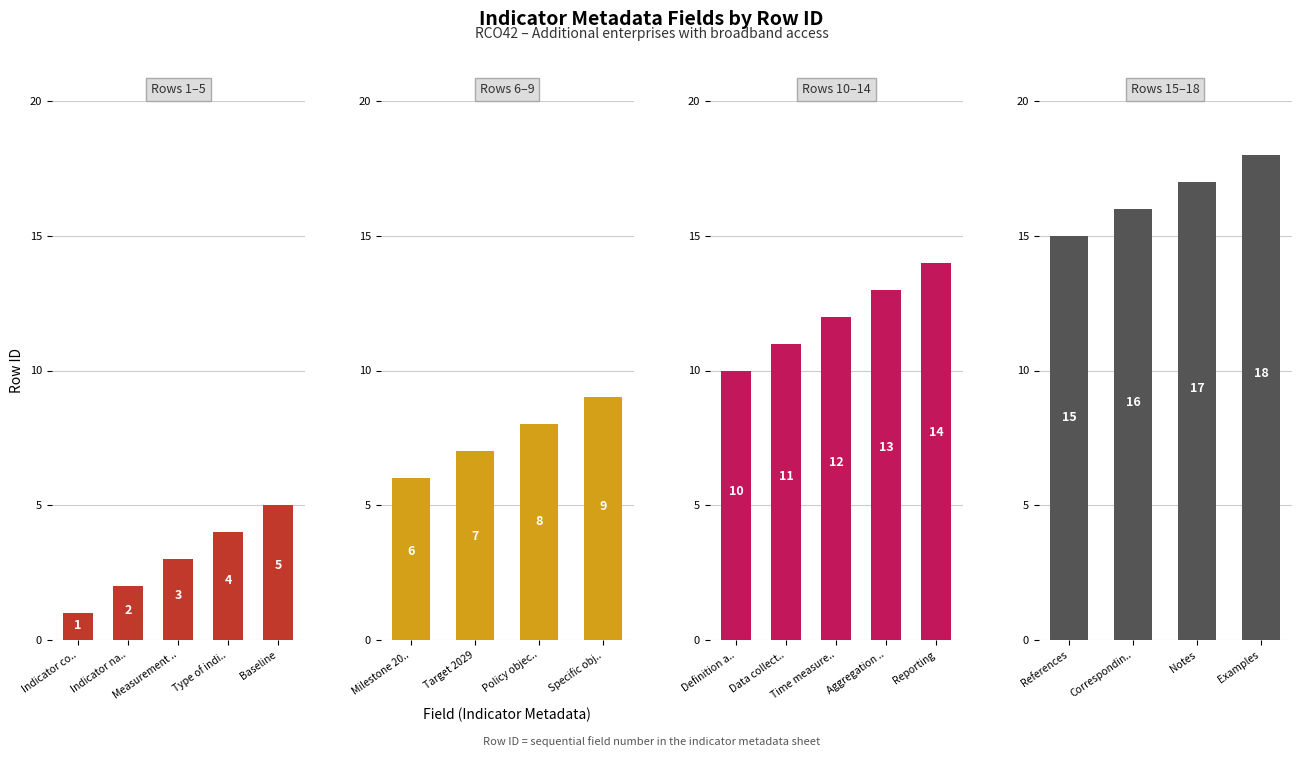

What is the change in value from Baseline to Policy objective?

+3